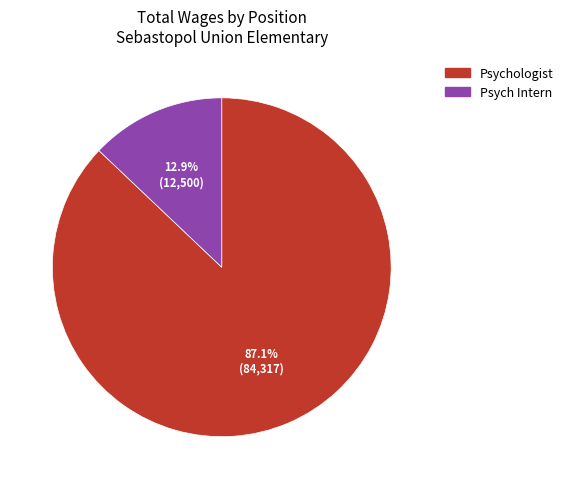

Between Psychologist and Psych Intern, which is larger?

Psychologist